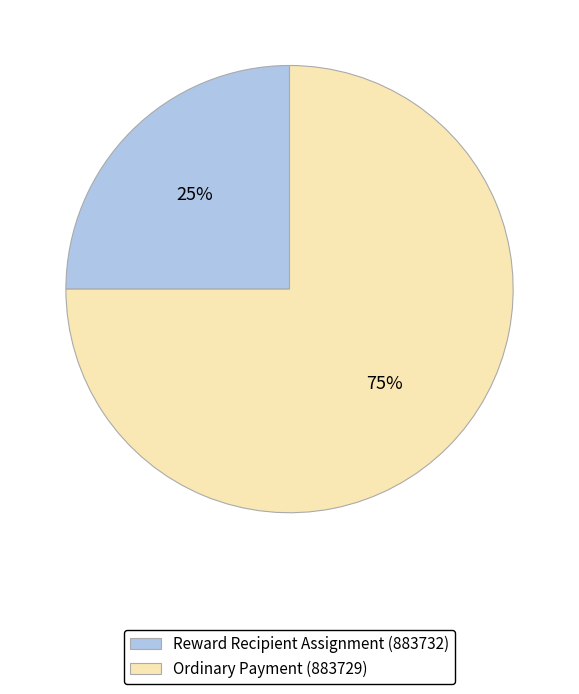

What percentage is the Reward Recipient Assignment (883732) slice, to the nearest percent?

25%